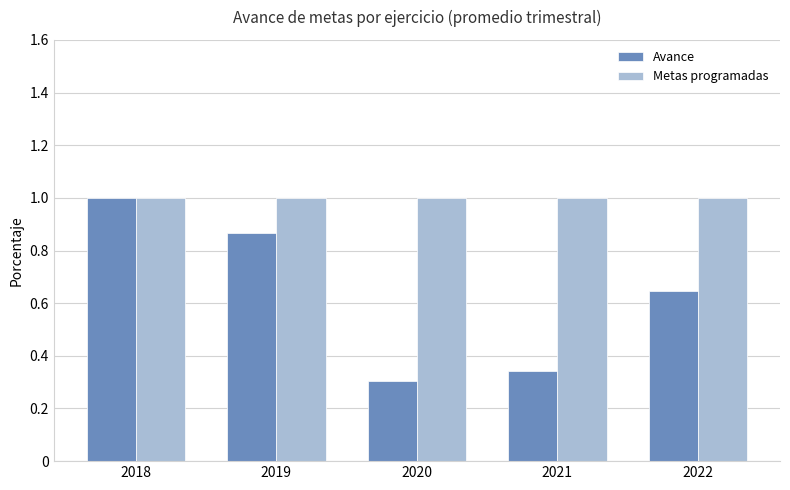

How many categories are shown in the chart?

5